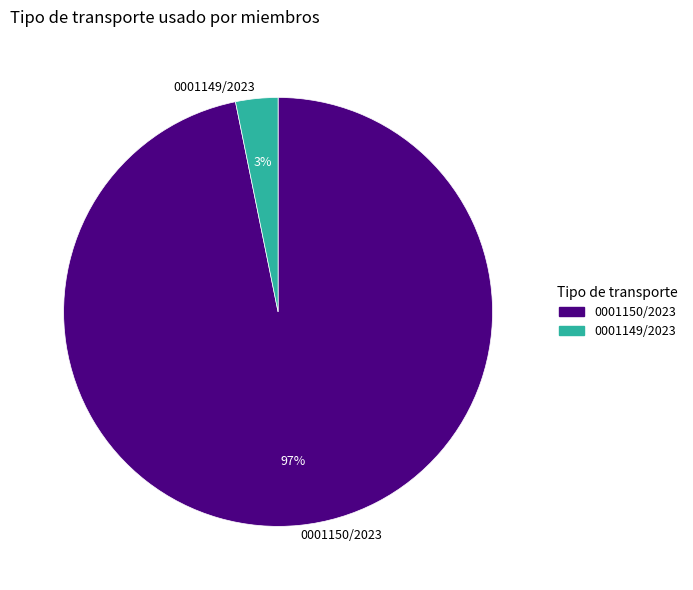

Do 0001150/2023 and 0001149/2023 together represent more than half of the pie?

Yes